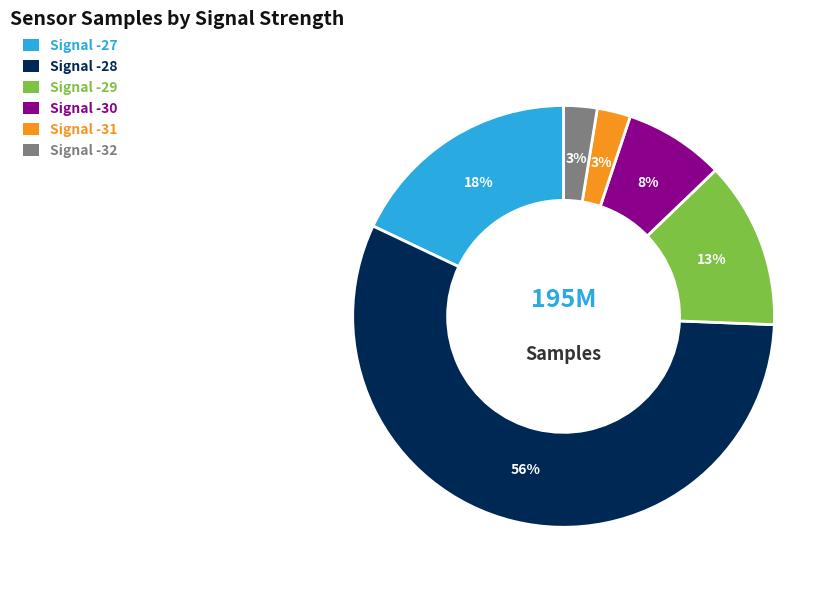

Does any single category account for the majority?

Yes